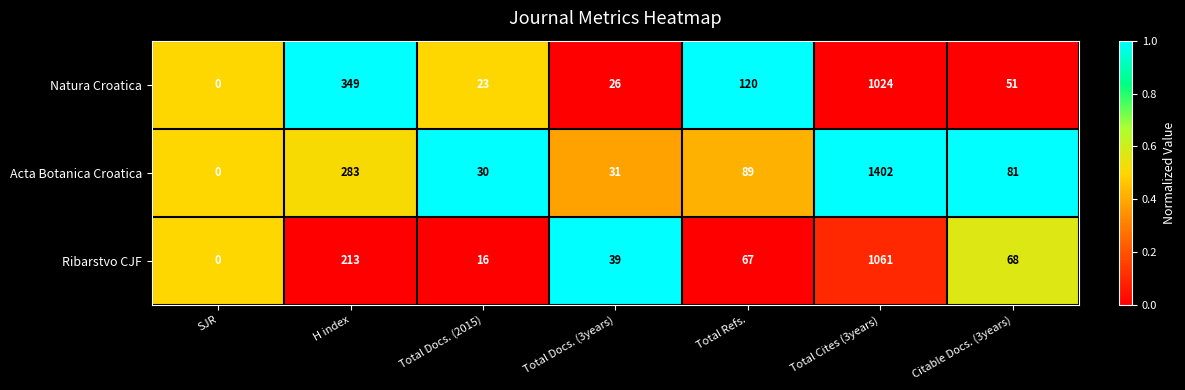

What is the spread (max minus min) of values at Total Docs. (3years)?

13